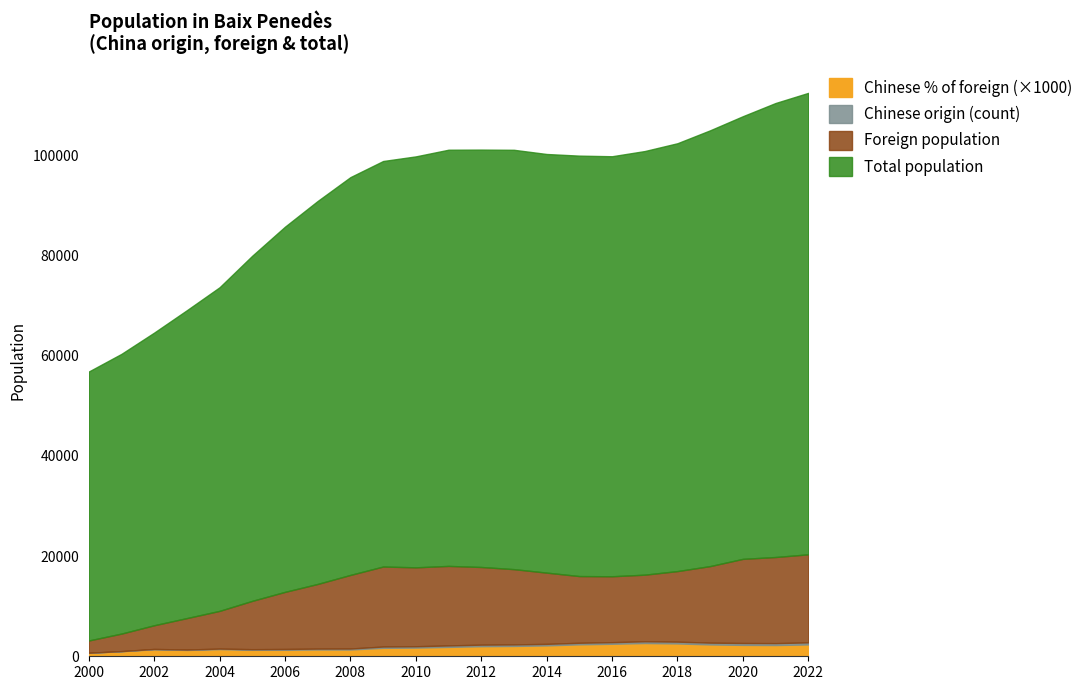

At which category is the sum across all series the highest?

2022